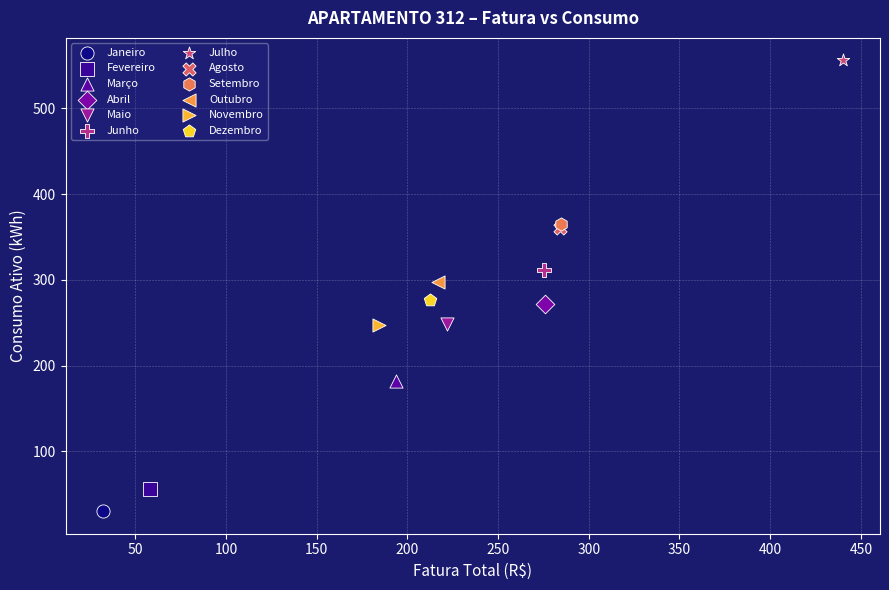

What are all the series names shown in the legend?

Janeiro, Fevereiro, Março, Abril, Maio, Junho, Julho, Agosto, Setembro, Outubro, Novembro, Dezembro